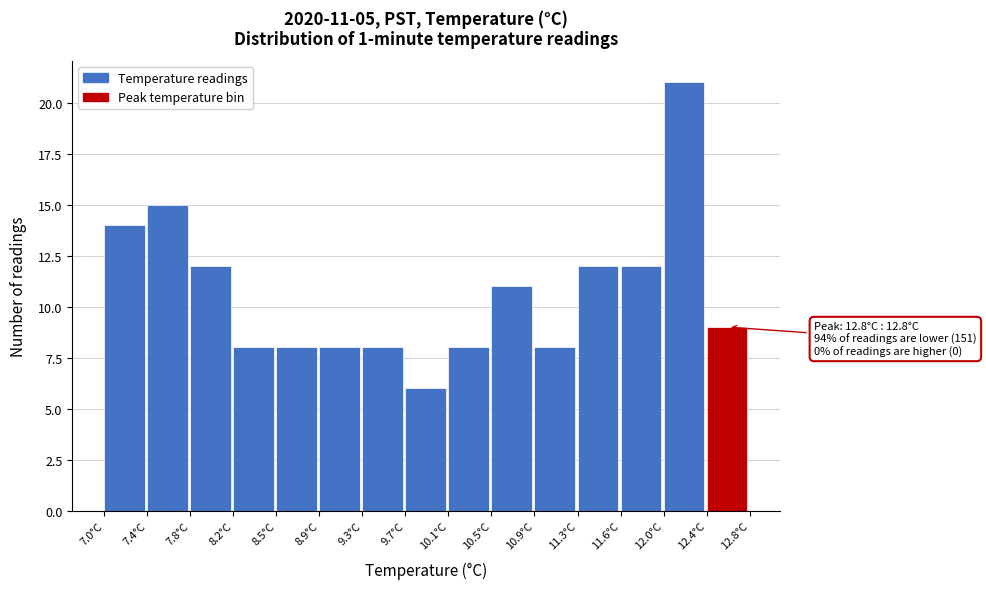

Which range on the x-axis has the tallest bar?

12.05 to 12.40